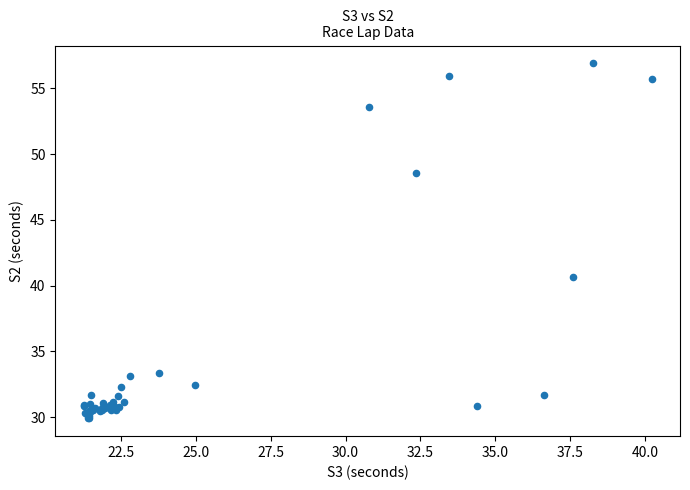

What Y value in the scatter plot is closest to 43?

40.7